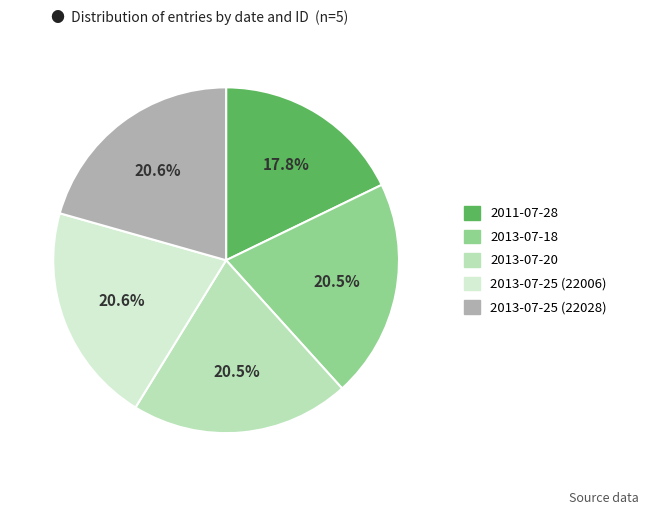

How much of the chart is everything except 2013-07-20?

79.5%